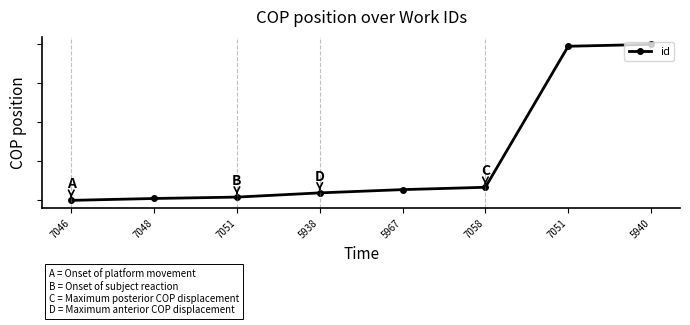

What is the change in value from 7048 to 5967?

+0.1